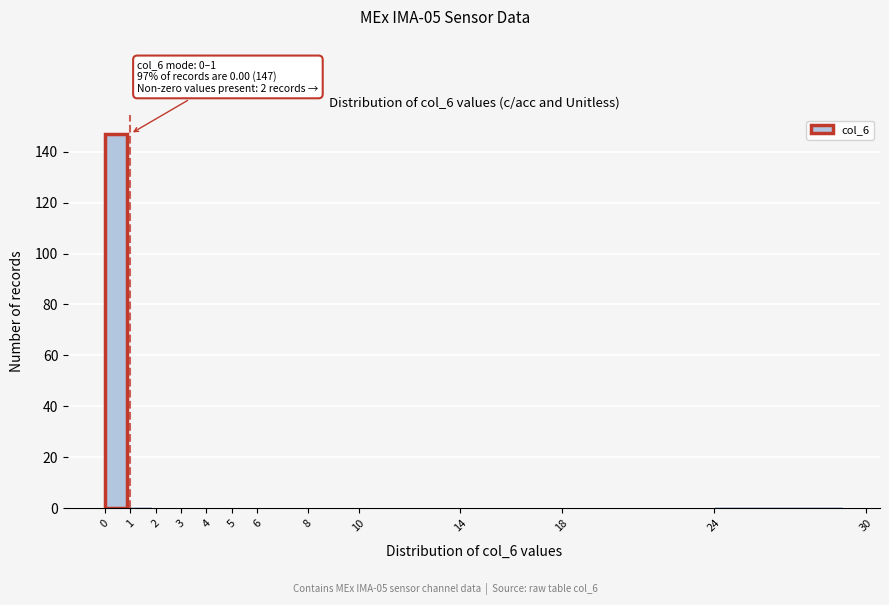

Which range on the x-axis has the tallest bar?

0 to 1